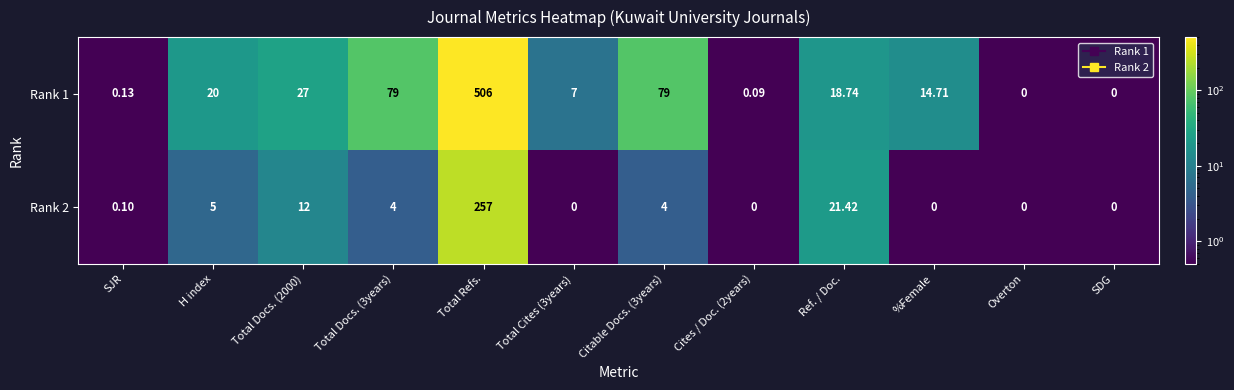

At which category is the sum across all series the highest?

Total Refs.